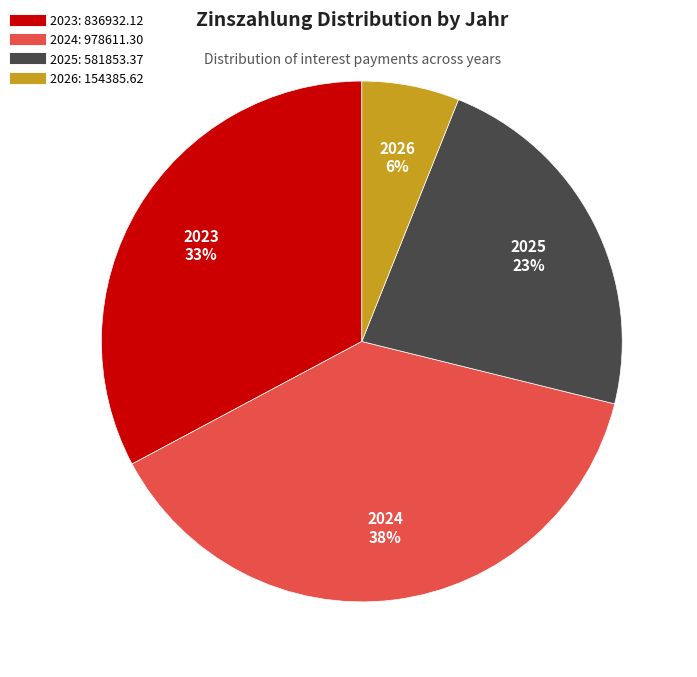

Does 2023 account for over 50% of the chart?

No